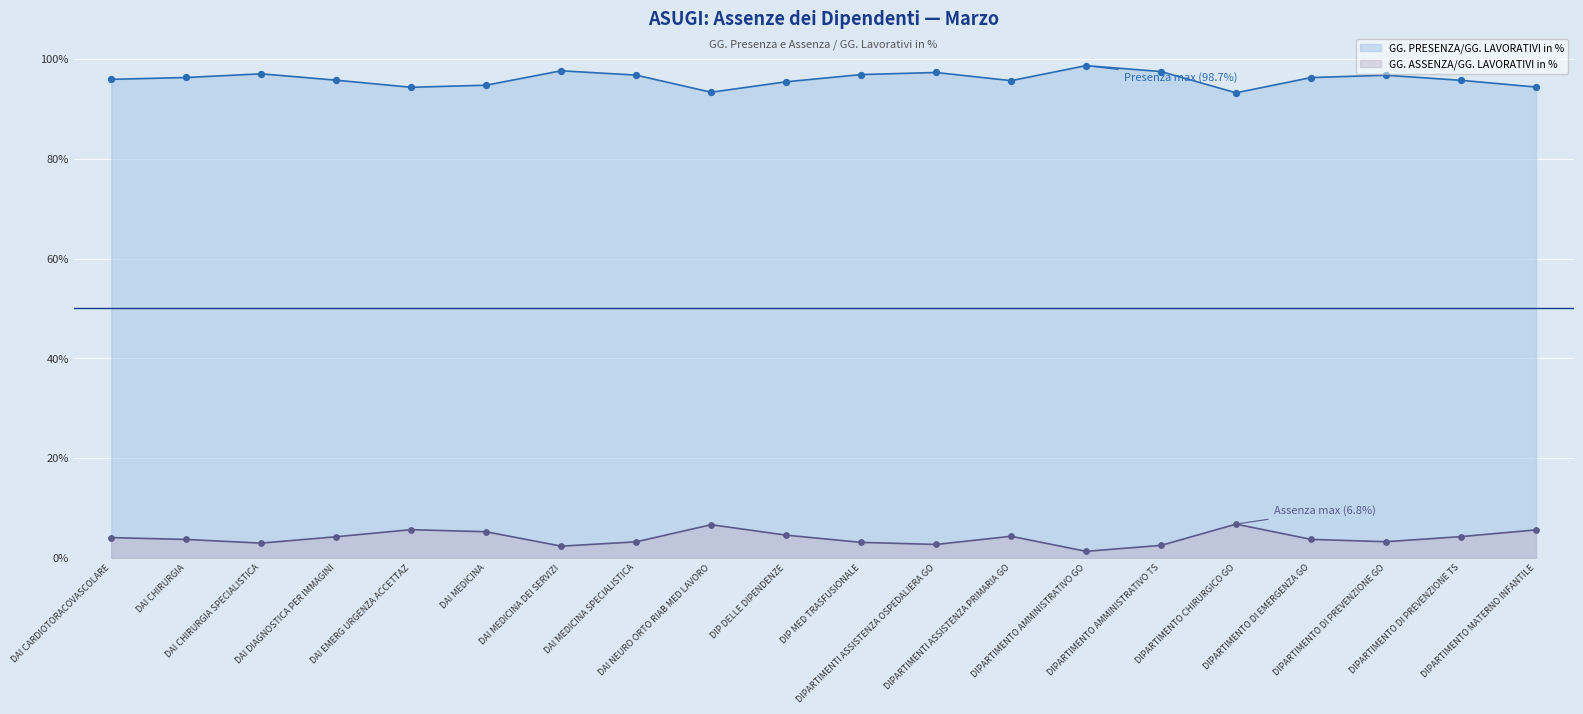

At how many categories does at least one series exceed 0?

20